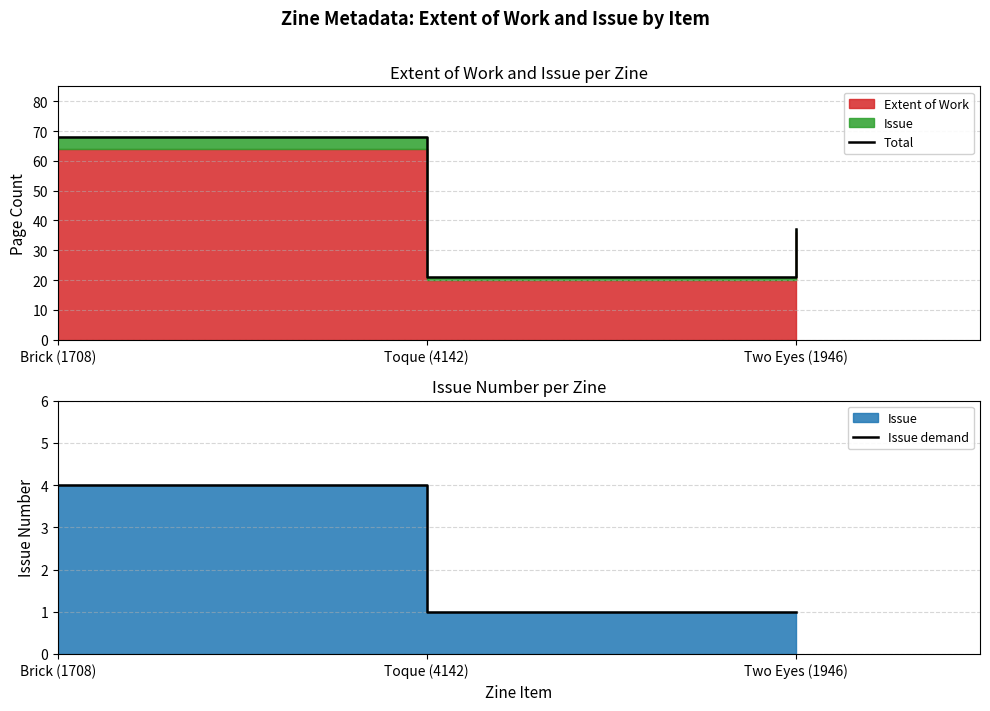

Reading left to right, list all the values displayed in this chart.

Total: 68	21	37
Issue demand: 4	1	1